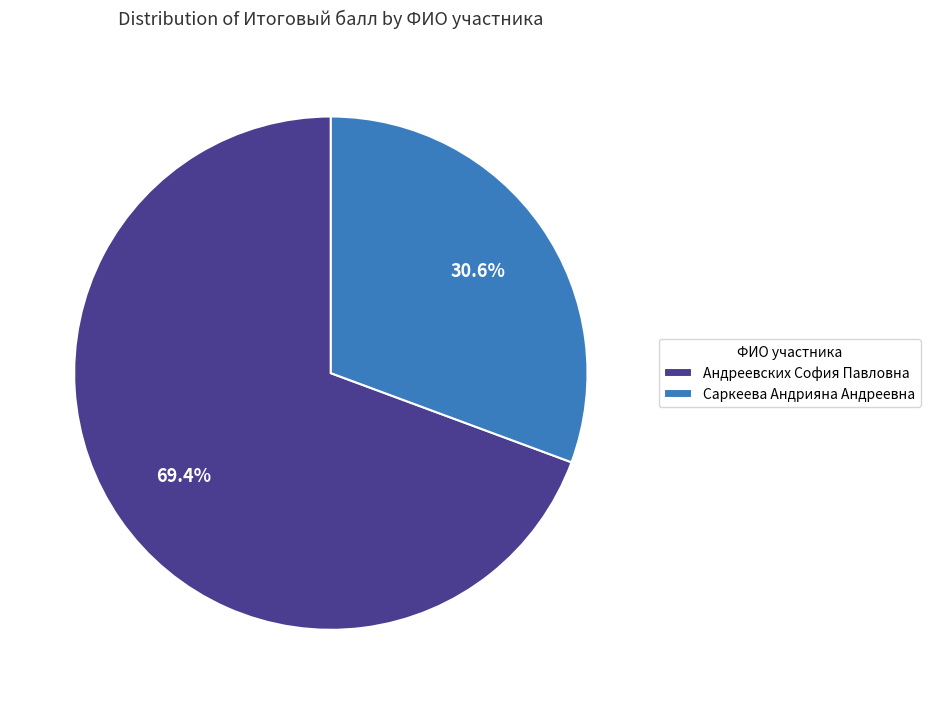

To the nearest percent, what percentage of the pie is Саркеева Андрияна Андреевна?

31%